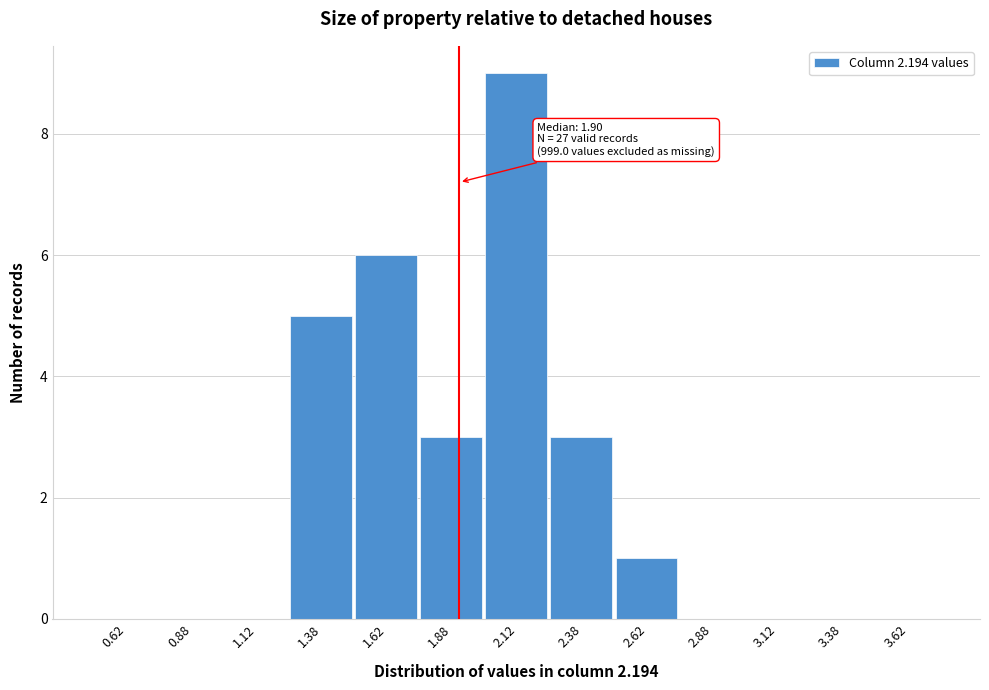

Which range on the x-axis has the tallest bar?

2.00 to 2.25